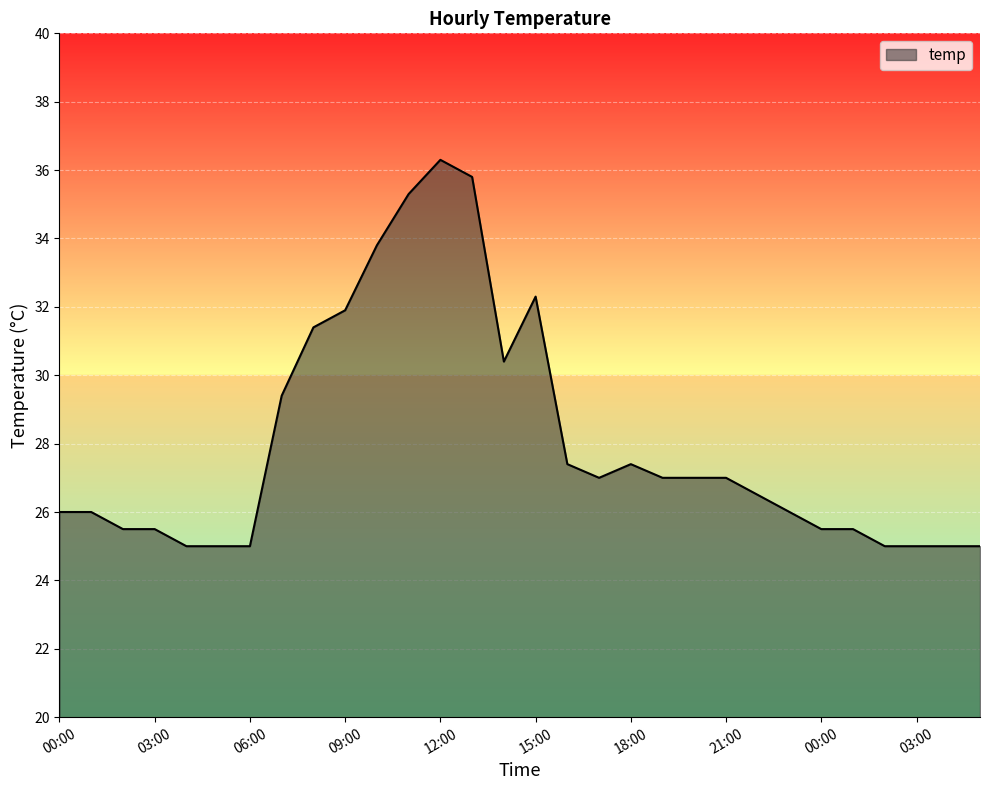

Reading right to left, transcribe all the data shown in this chart.

25.0	25.0	25.0	25.0	25.5	25.5	26.0	26.5	27.0	27.0	27.0	27.4	27.0	27.4	32.3	30.4	35.8	36.3	35.3	33.8	31.9	31.4	29.4	25.0	25.0	25.0	25.5	25.5	26.0	26.0